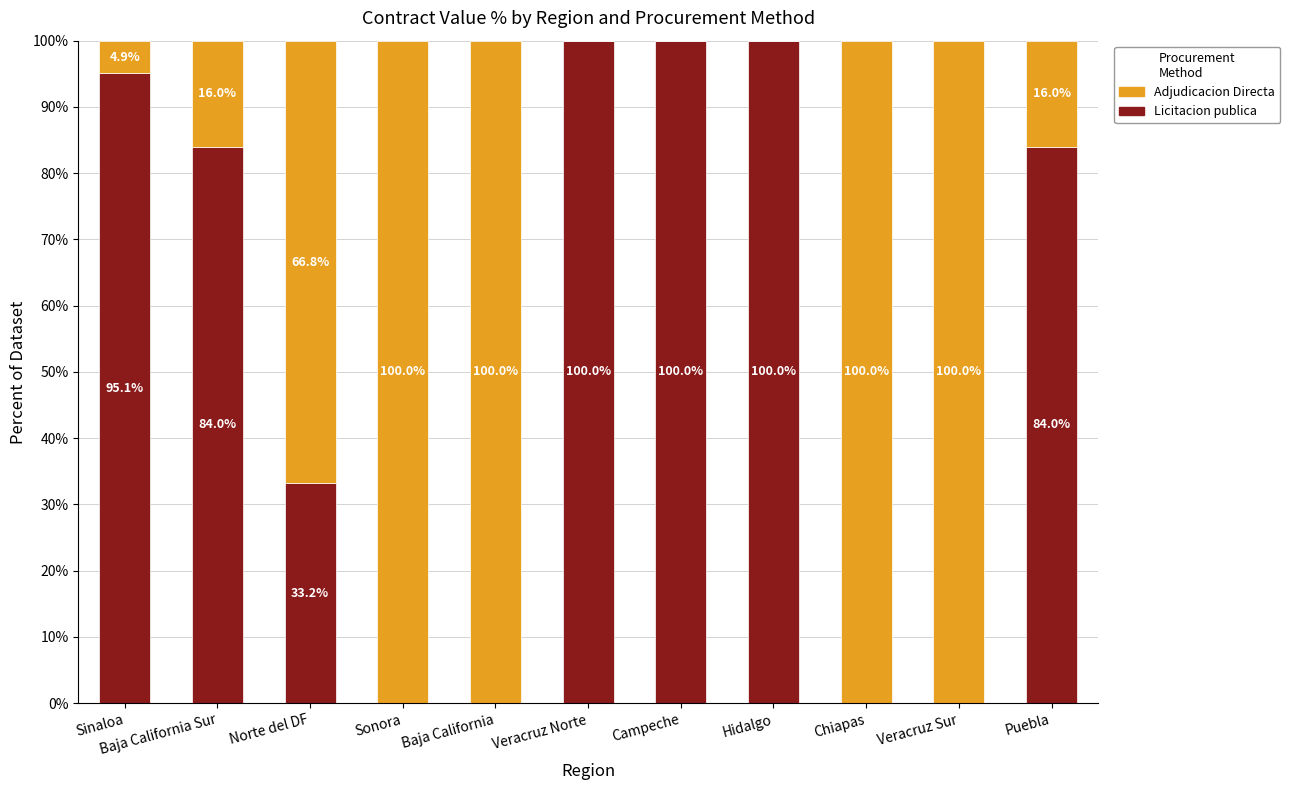

What is the total value across all series at Norte del DF?

100.0